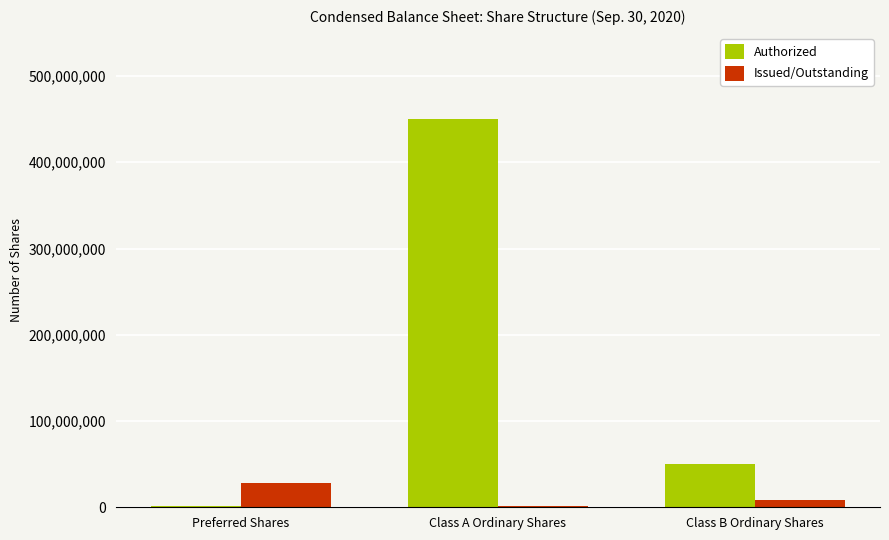

What is the sum of all Authorized values?

501000000